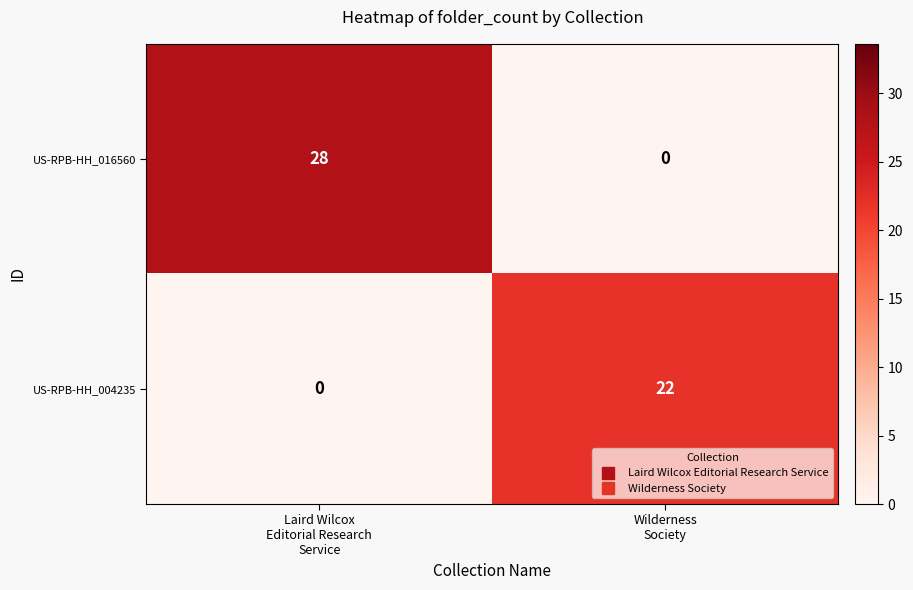

Reading left to right, list all the values displayed in this chart.

US-RPB-HH_016560: 28	0
US-RPB-HH_004235: 0	22